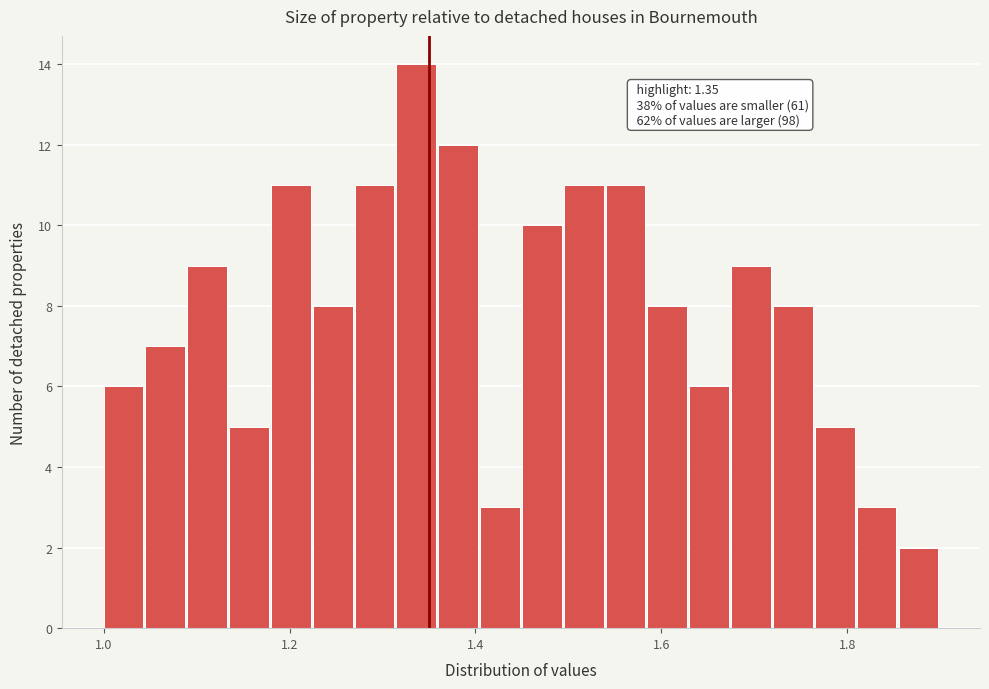

Read against the x-axis, roughly where is the centre of the tallest bar?

1.34